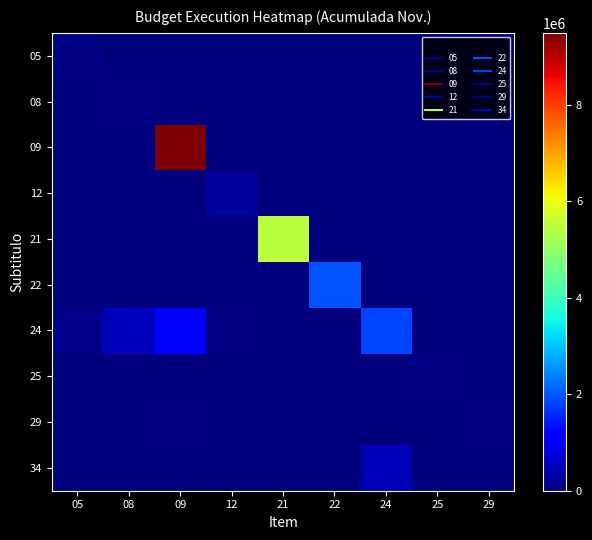

What is the total value across all series at 05?

222721